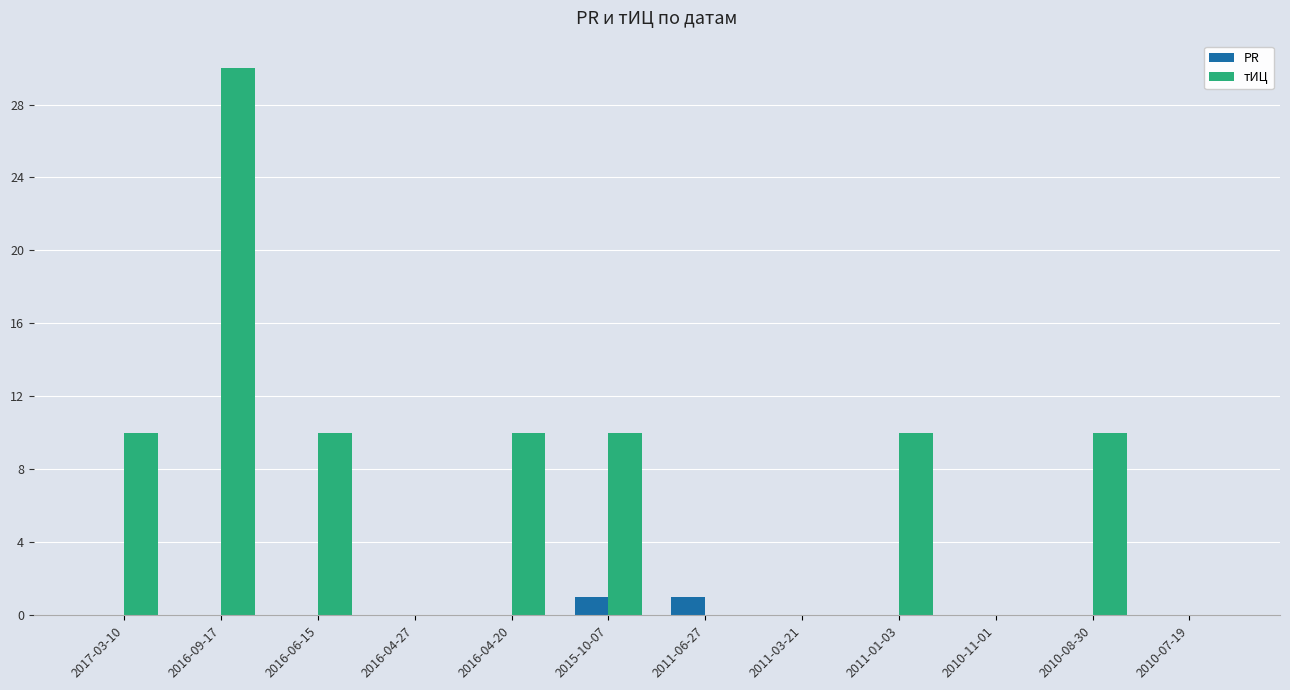

Is the value of тИЦ at 2016-04-20 greater than the value of PR at 2011-06-27?

Yes